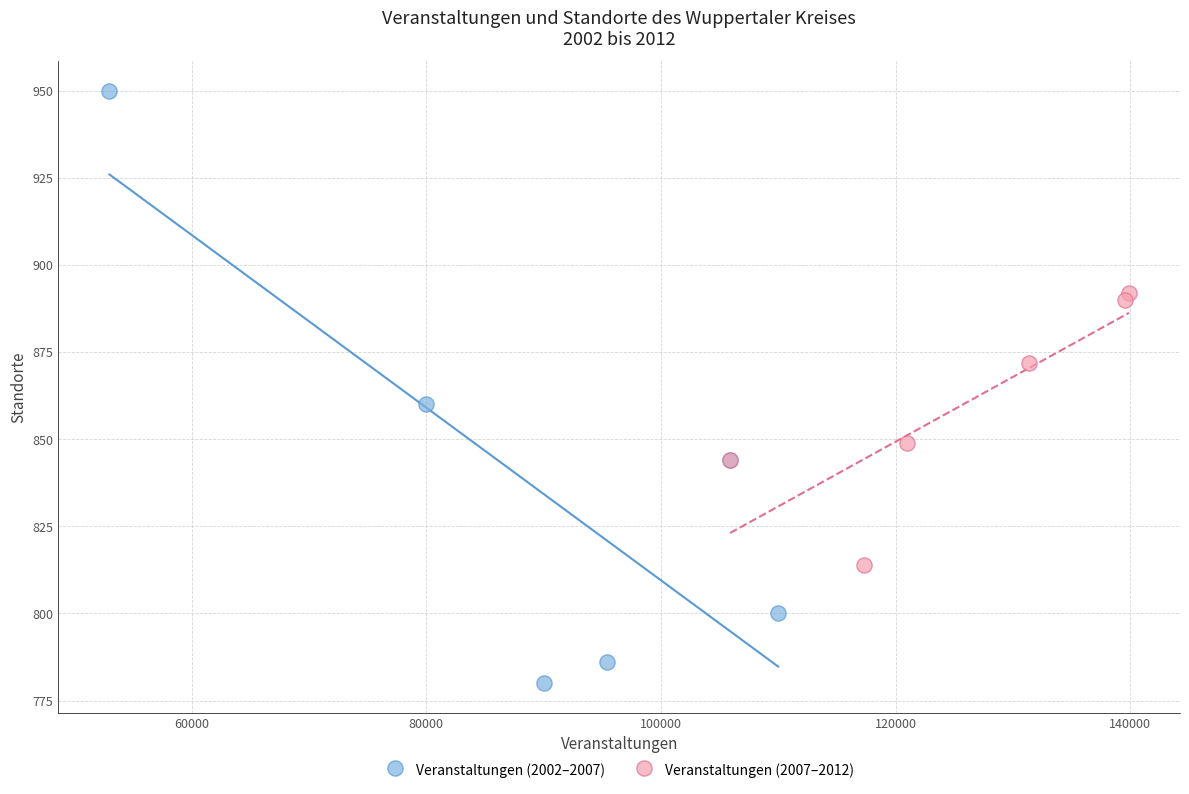

Which series has the widest spread of Y values?

Veranstaltungen (2002–2007)